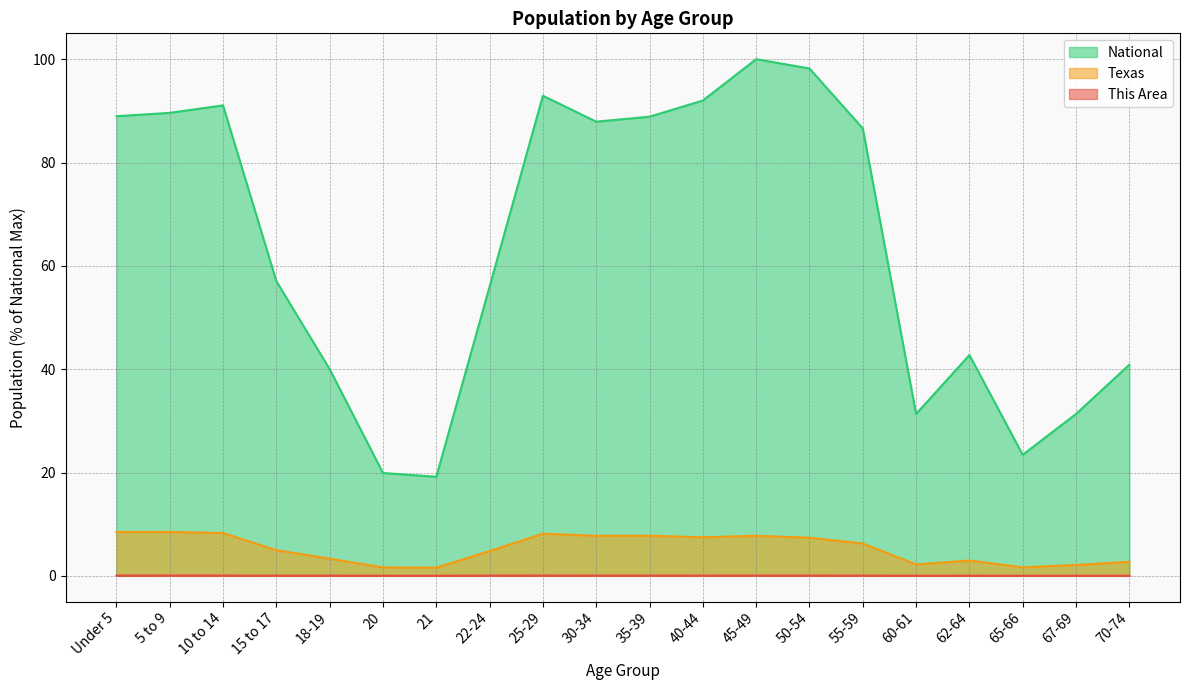

How many interior local valleys does the This Area series have?

6